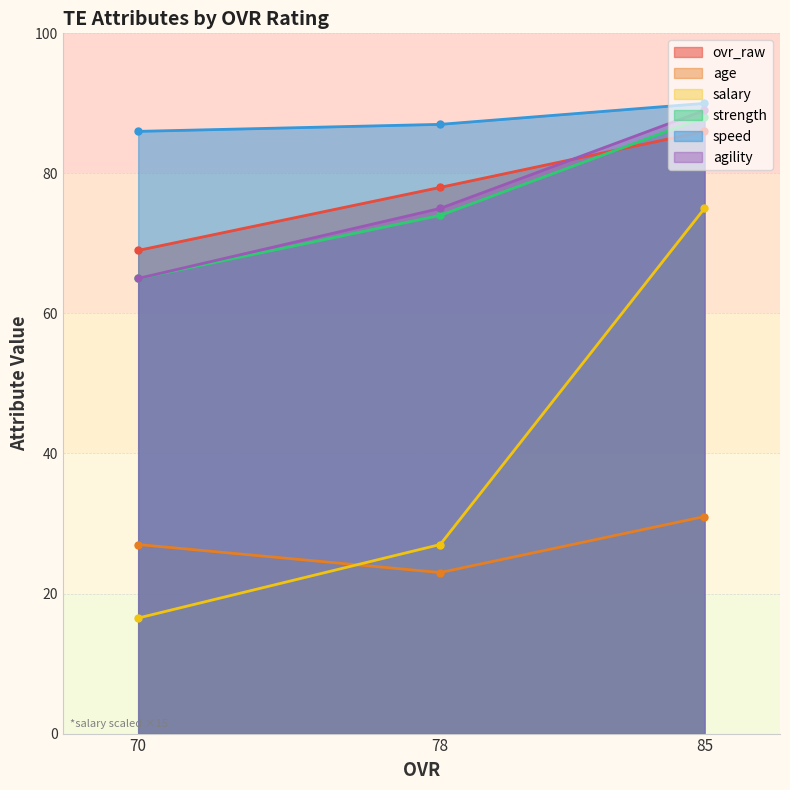

What is the approximate value of age at 78?

23.0